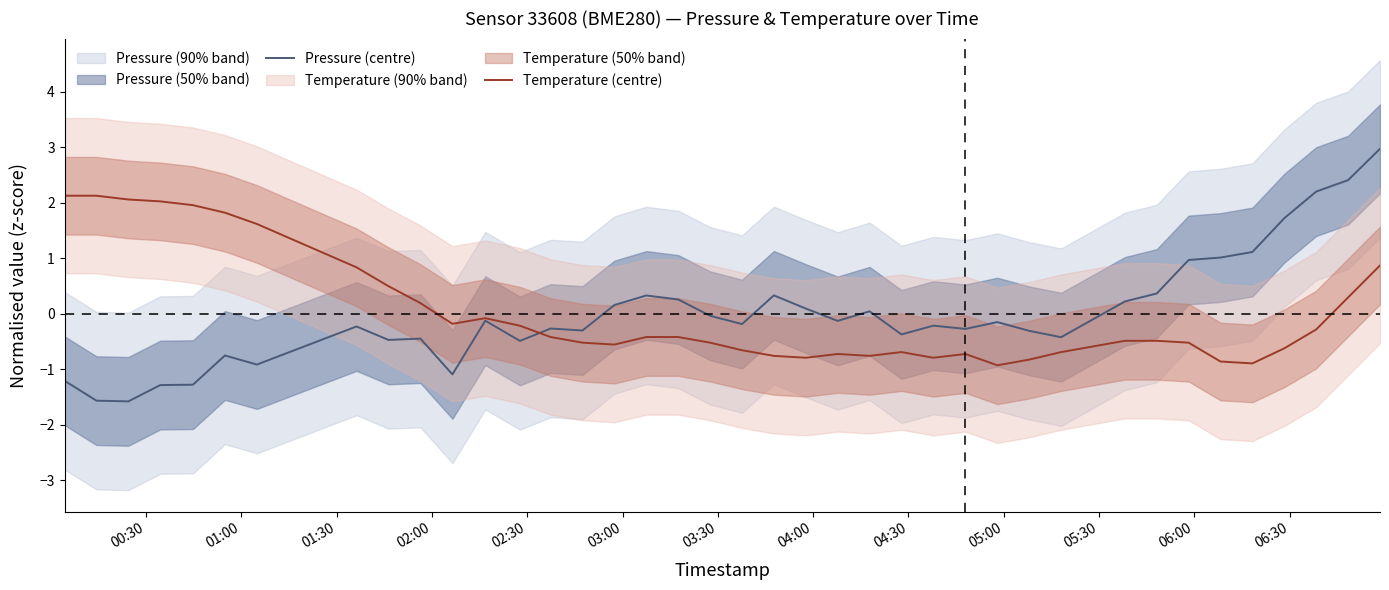

At how many categories does at least one series exceed 0?

25